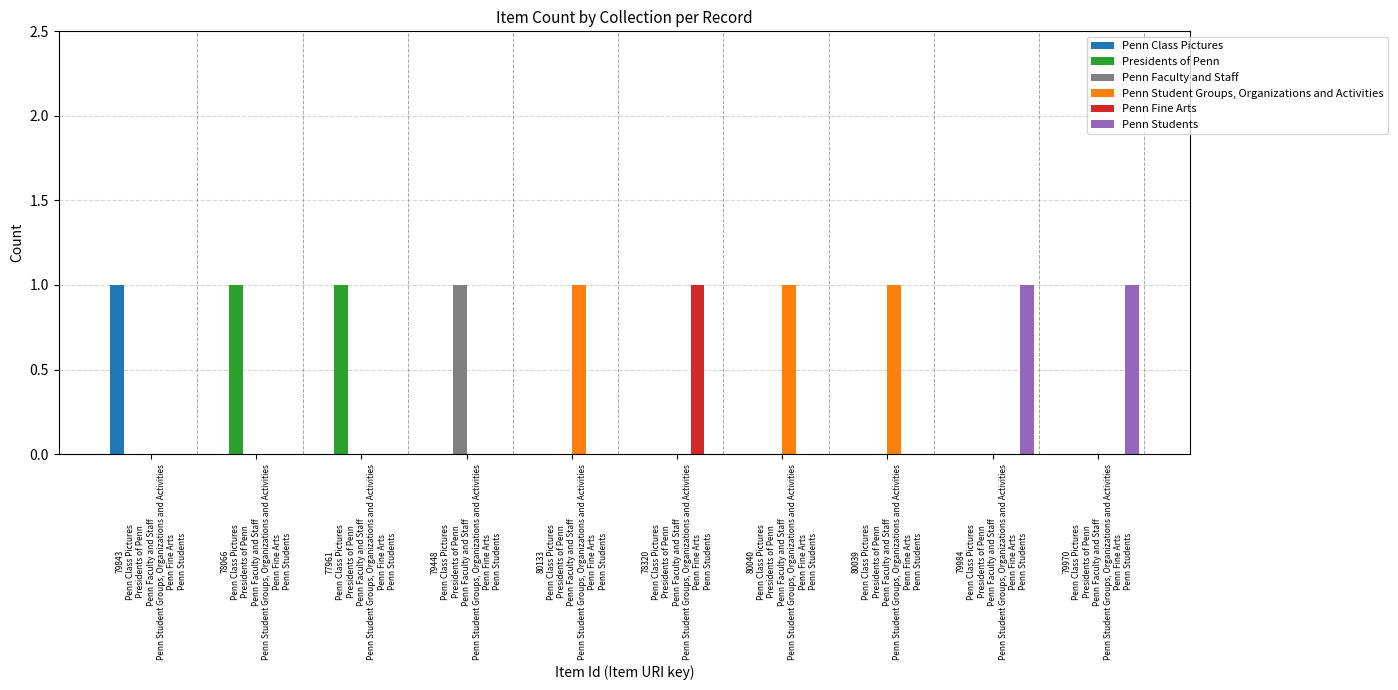

What are all the series names shown in the legend?

Penn Class Pictures, Presidents of Penn, Penn Faculty and Staff, Penn Student Groups, Organizations and Activities, Penn Fine Arts, Penn Students